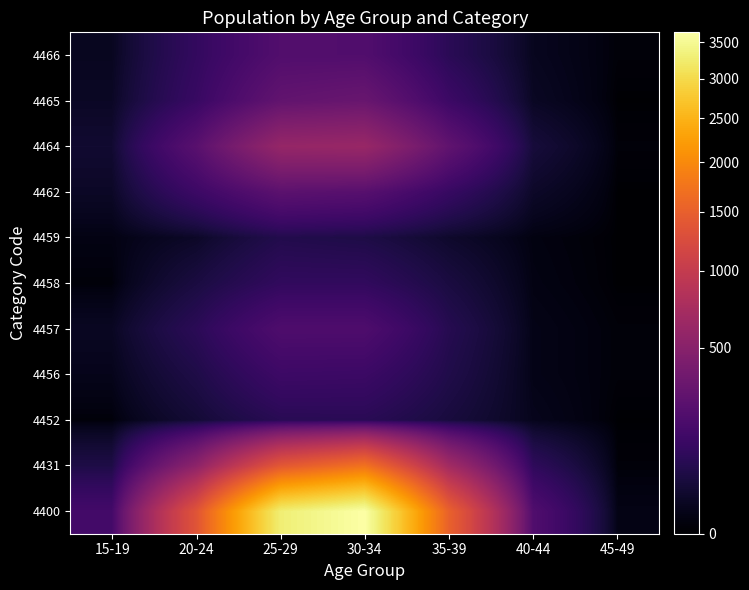

Between 30-34 and 20-24, which is larger?

30-34